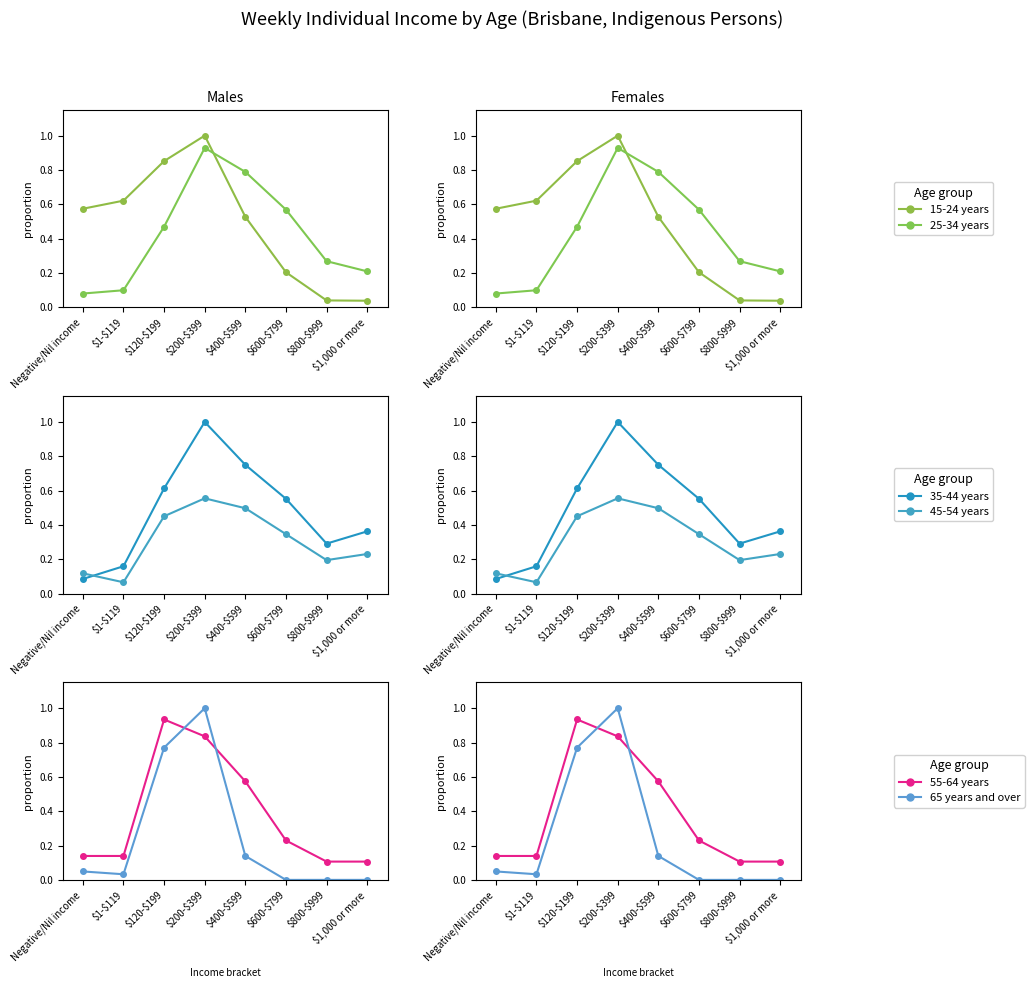

What is the label of the 5th point from the right?

\$200-\$399